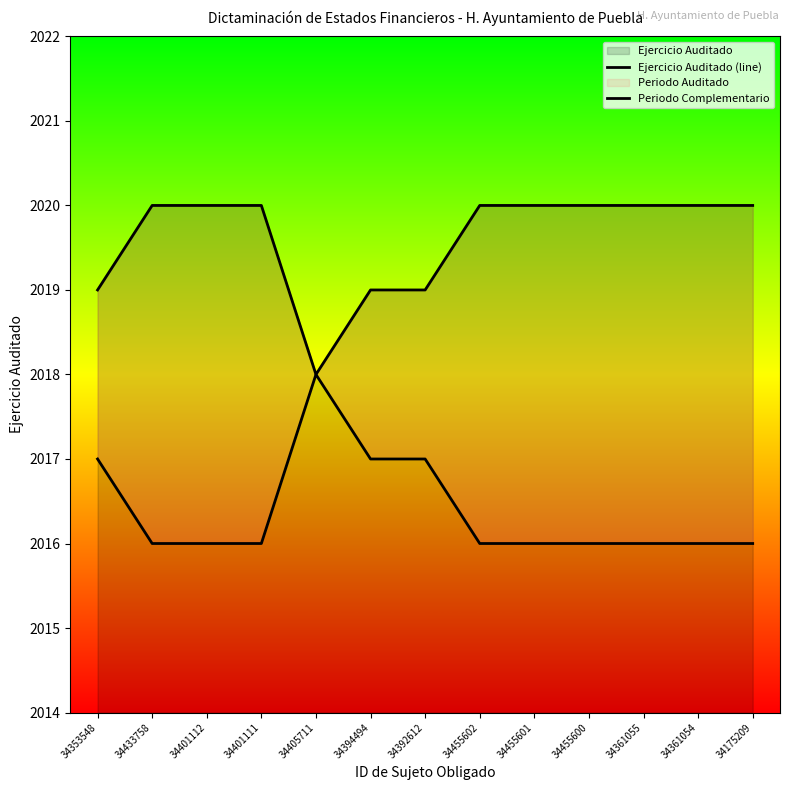

Which label corresponds to the largest value in the chart?

34433758